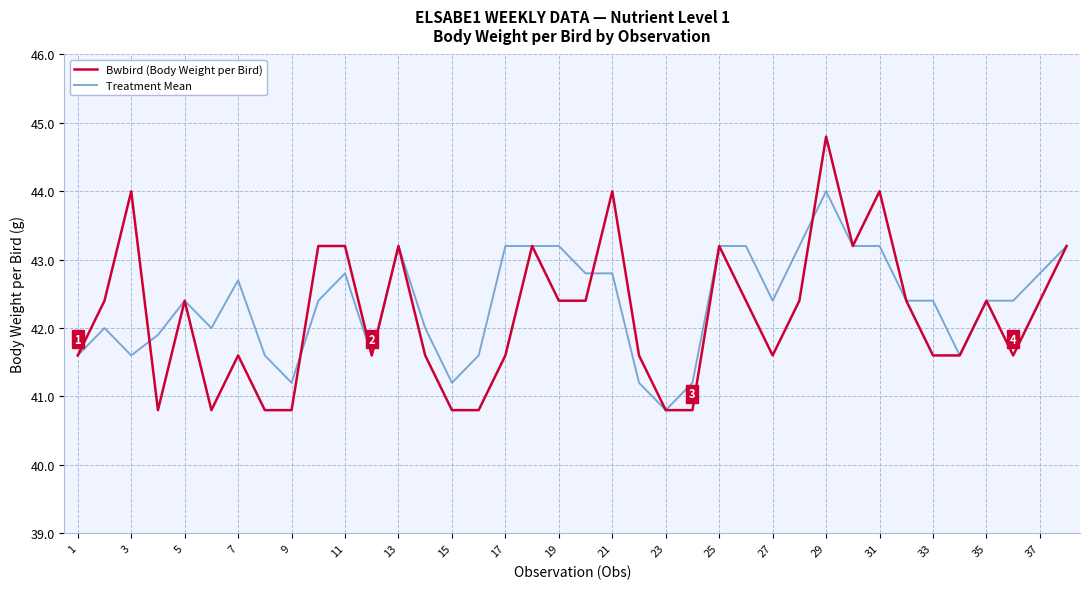

What is the smallest value displayed?

40.8